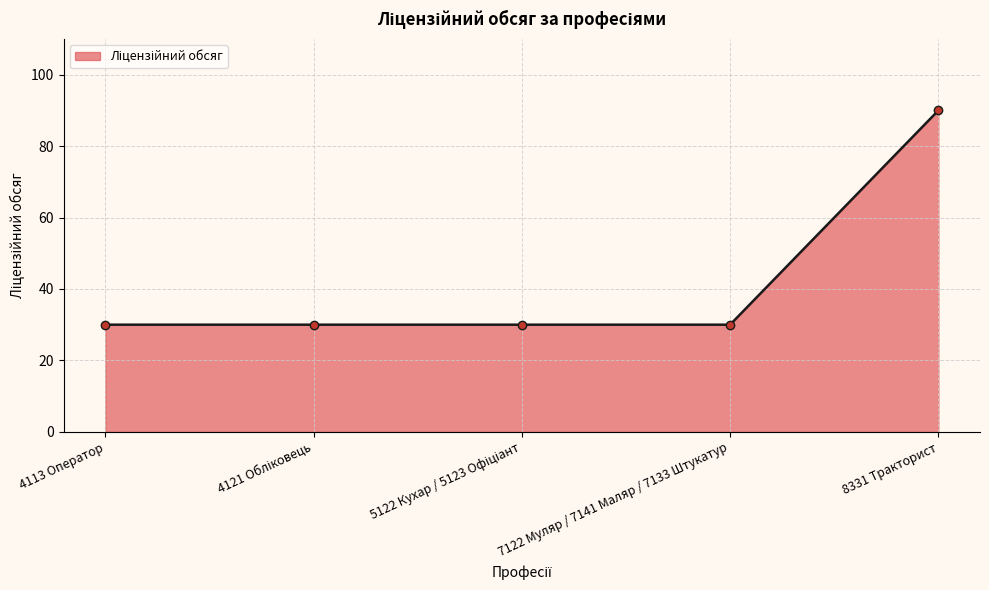

Reading right to left, list all the values displayed in this chart.

90	30	30	30	30